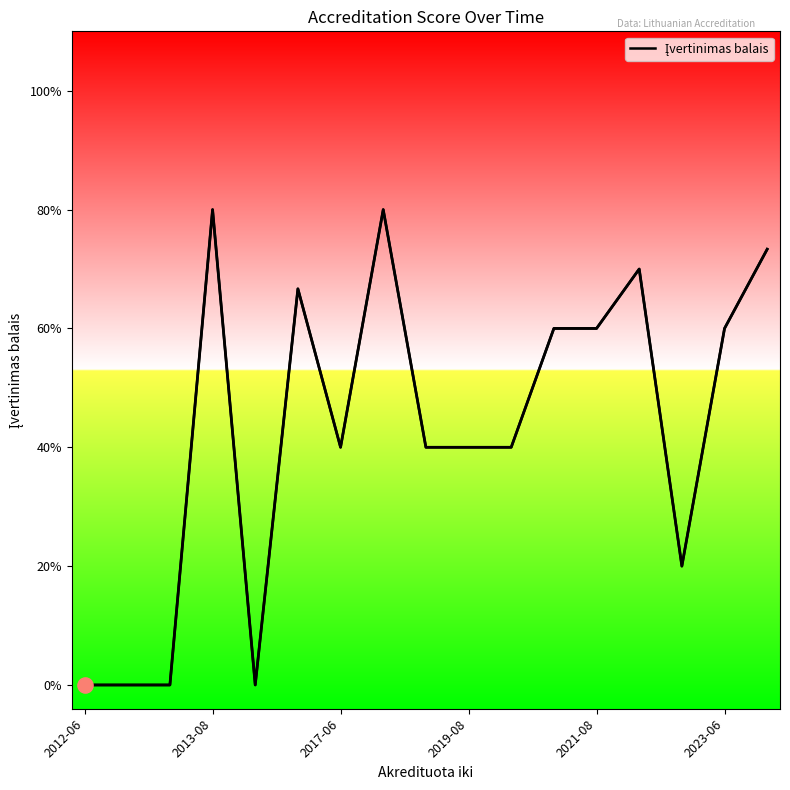

Does the chart have visible grid lines?

No